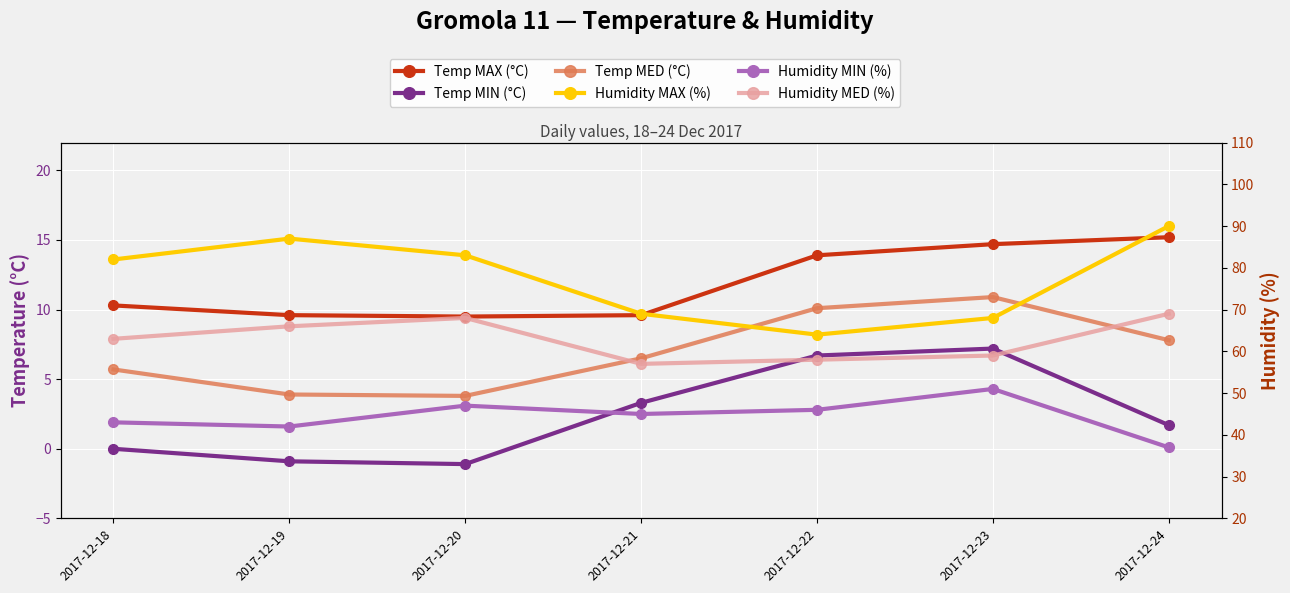

What is the total value across all series at 2017-12-22?

198.7